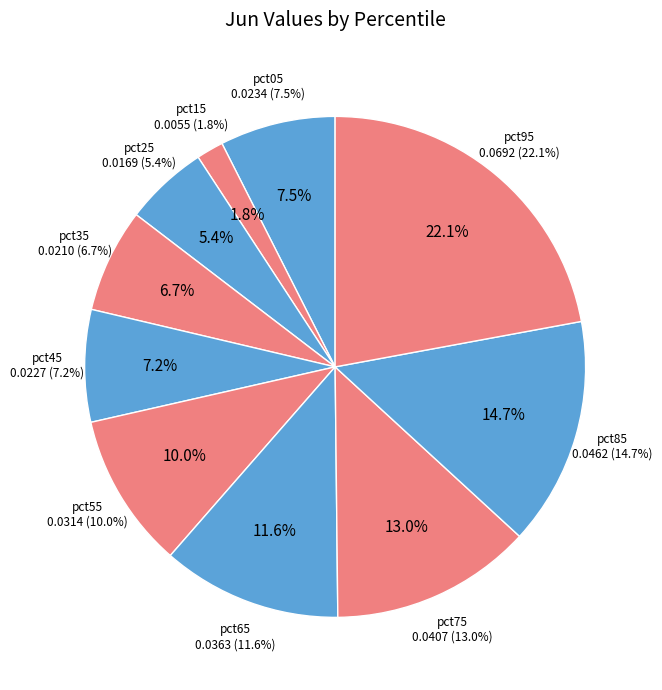

To the nearest percent, what percentage of the pie is pct95?

22%